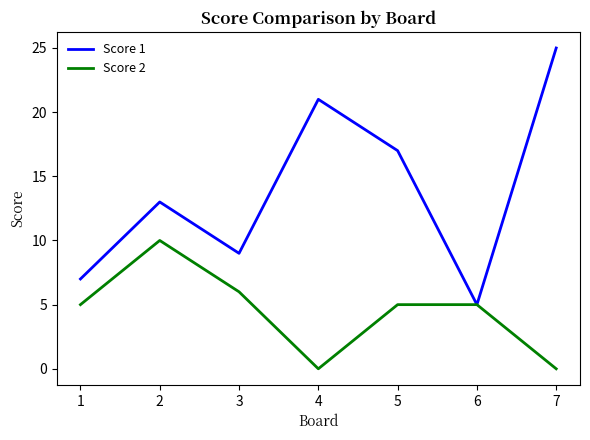

Reading left to right, extract all data points from this chart.

Score 1: 1=7	2=13	3=9	4=21	5=17	6=5	7=25
Score 2: 1=5	2=10	3=6	4=0	5=5	6=5	7=0